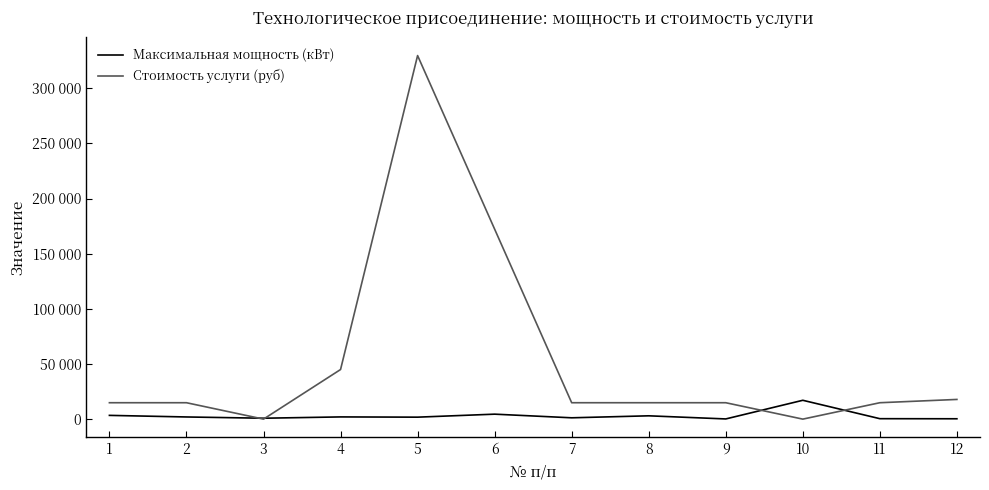

What is the difference between the maximum and minimum values in the Максимальная мощность (кВт) series?

16911.5